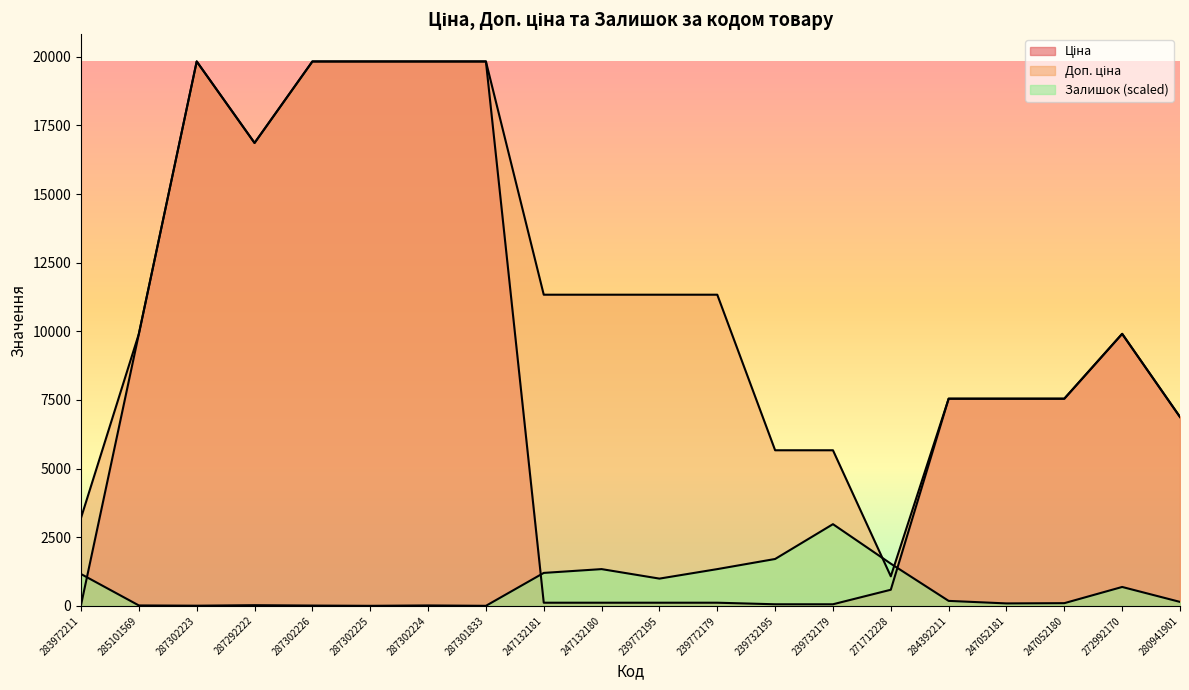

How many times do Залишок and Доп. ціна cross each other?

2